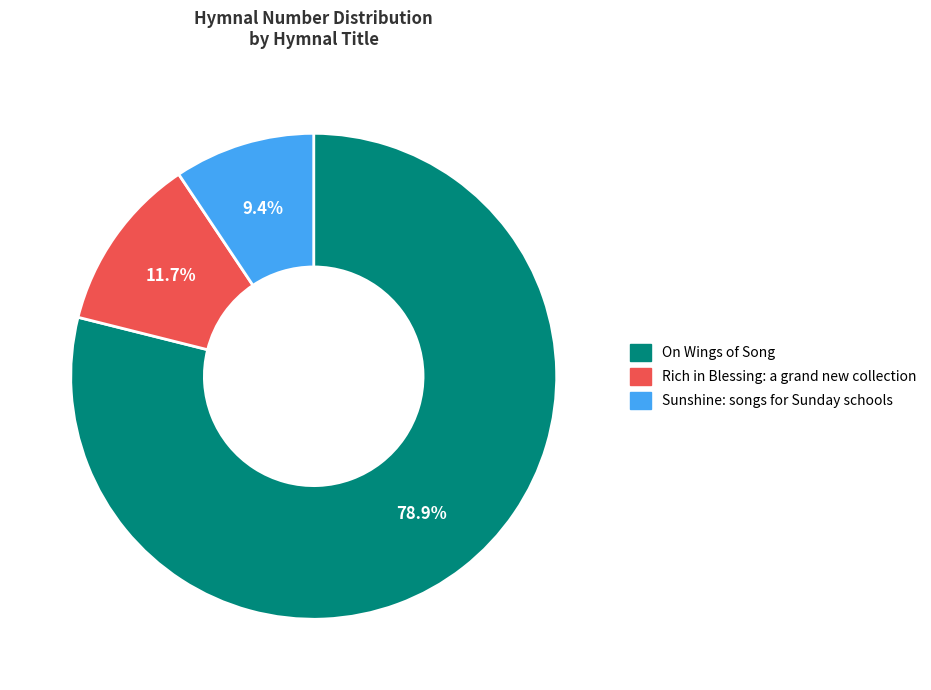

To the nearest percent, what is the difference between the Sunshine: songs for Sunday schools and Rich in Blessing: a grand new collection slice percentages?

2%